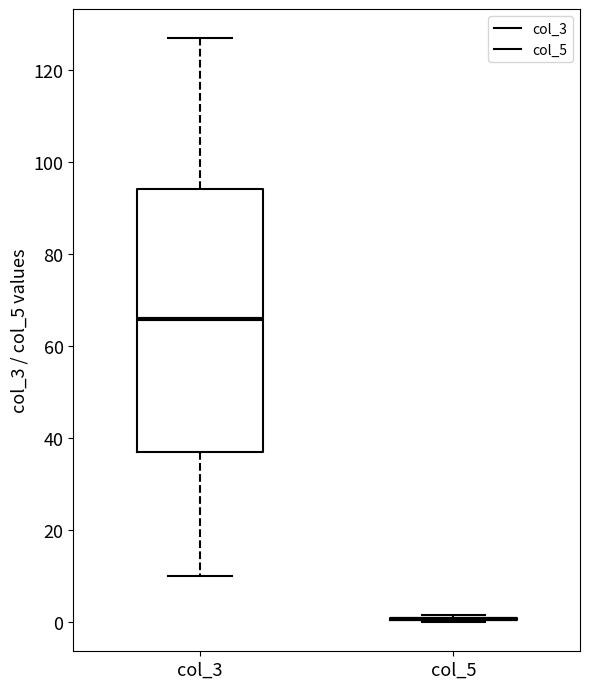

Comparing the boxes themselves (not the whiskers), which one is the tallest?

col_3